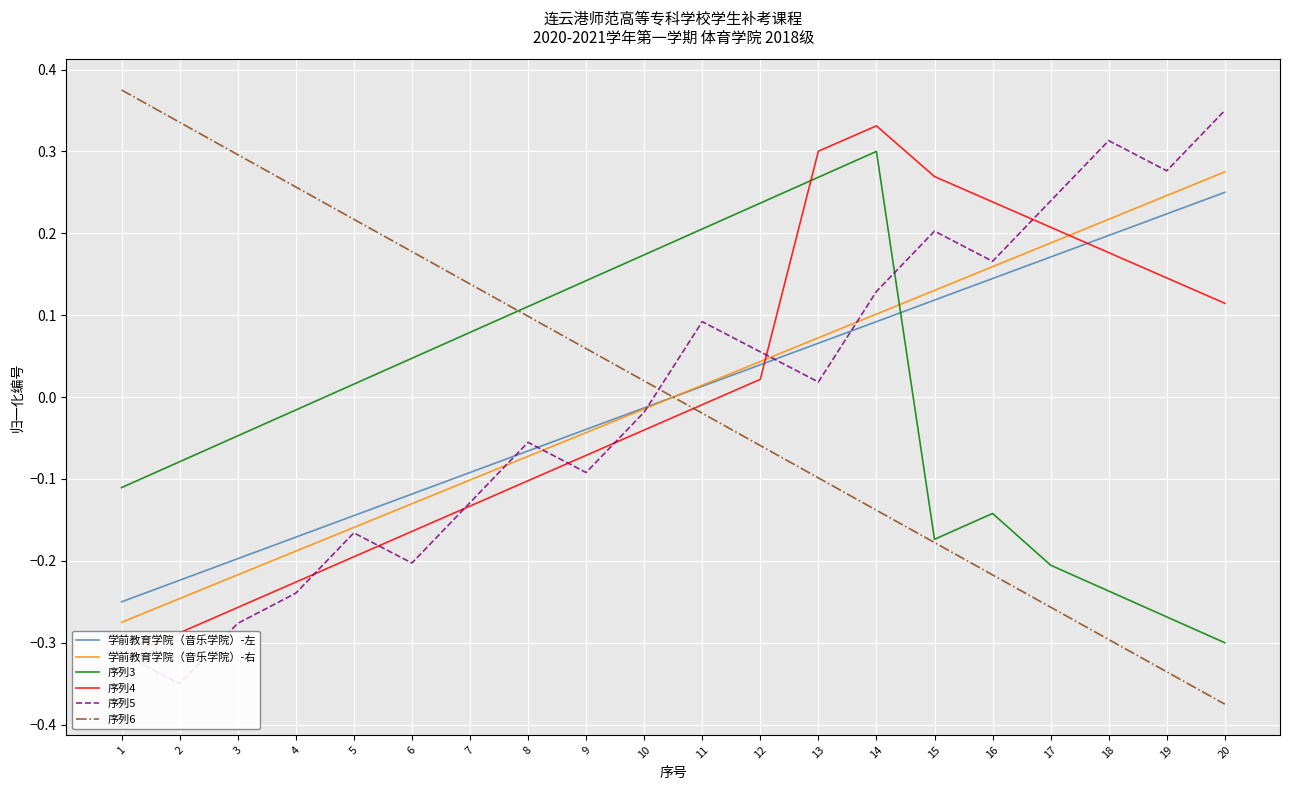

How many values in the 序列5 series are below 0?

10